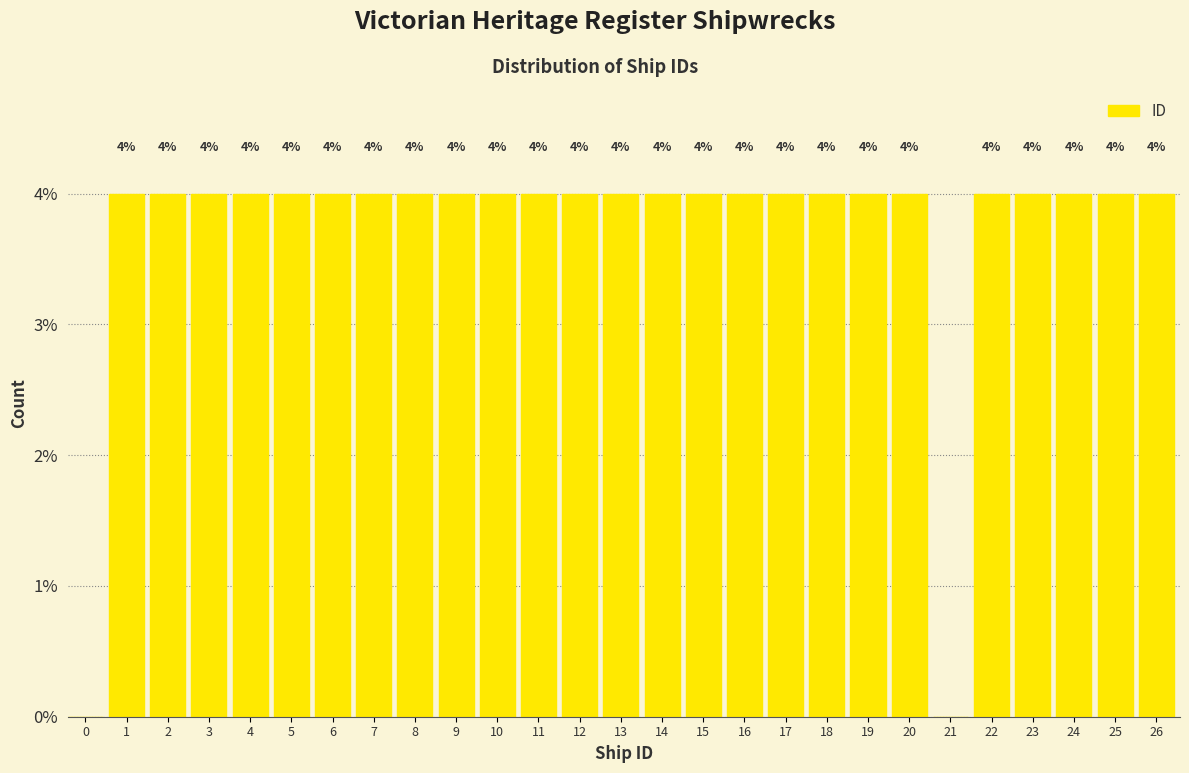

Reading left to right, extract all data points from this chart.

0=0	1=4	2=4	3=4	4=4	5=4	6=4	7=4	8=4	9=4	10=4	11=4	12=4	13=4	14=4	15=4	16=4	17=4	18=4	19=4	20=4	21=0	22=4	23=4	24=4	25=4	26=4